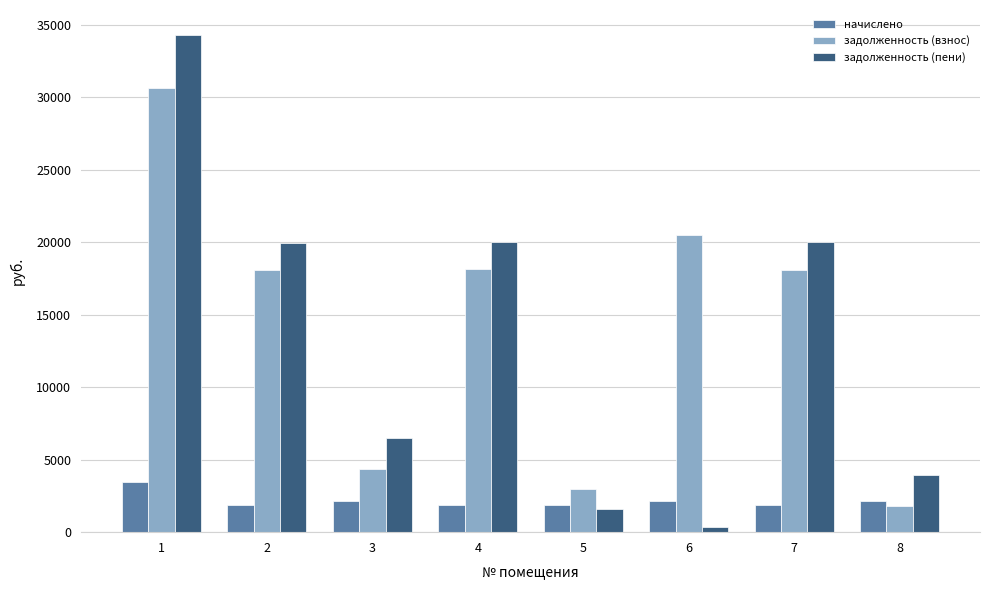

What is the total value across all series at 8?

7883.5